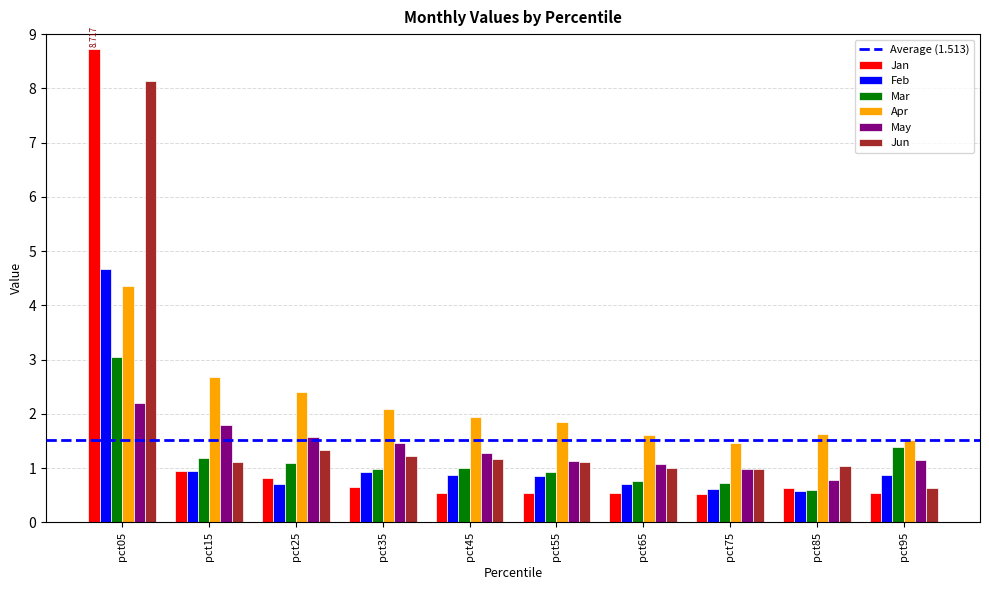

How many bars are there in total?

60